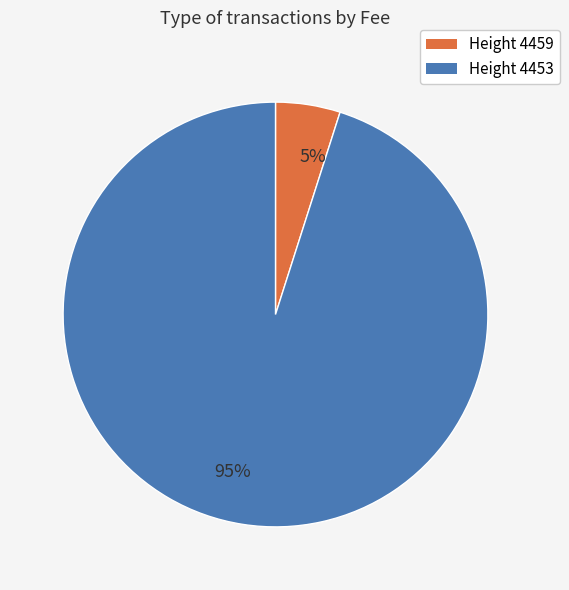

To the nearest percent, what percentage of the pie is 5%?

5%